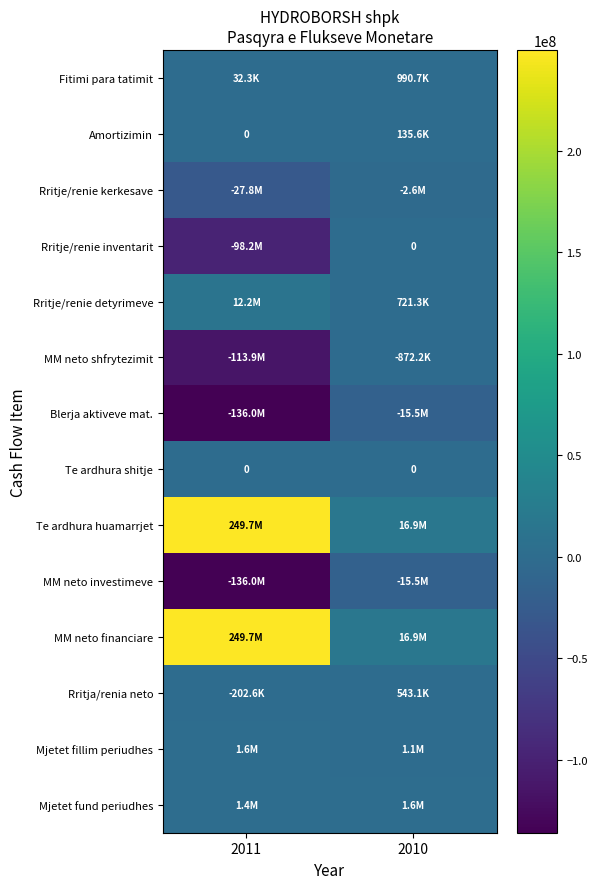

What is the difference between the maximum and minimum values in the Blerja aktiveve mat. series?

120471877.8